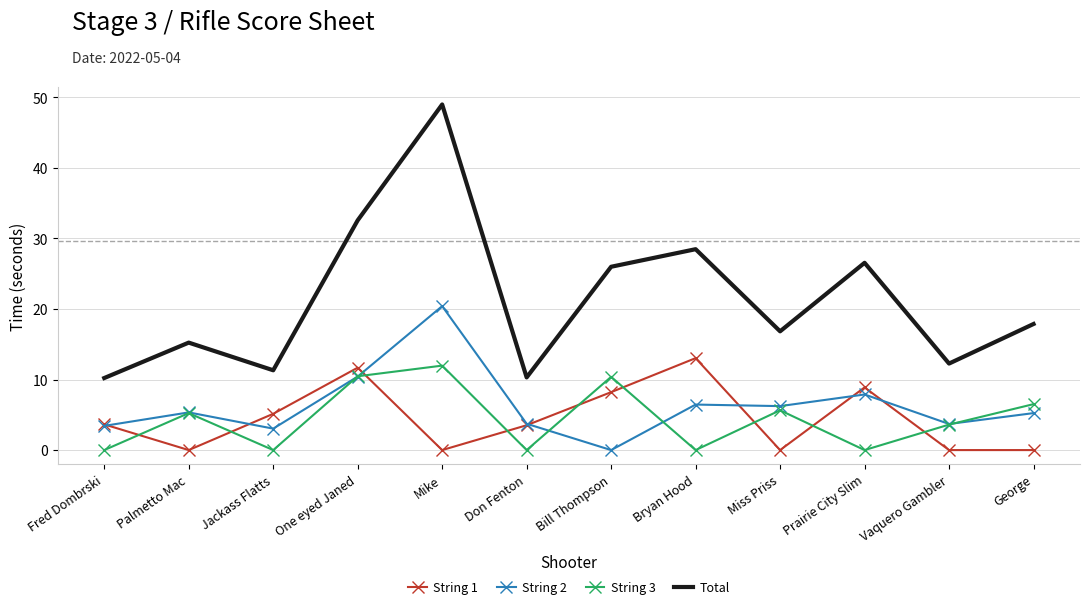

True or false: String 2 and Total intersect in this chart.

False